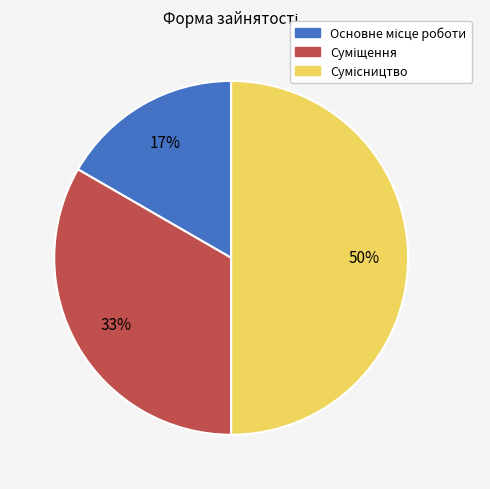

To the nearest percent, what is the average slice percentage?

33%